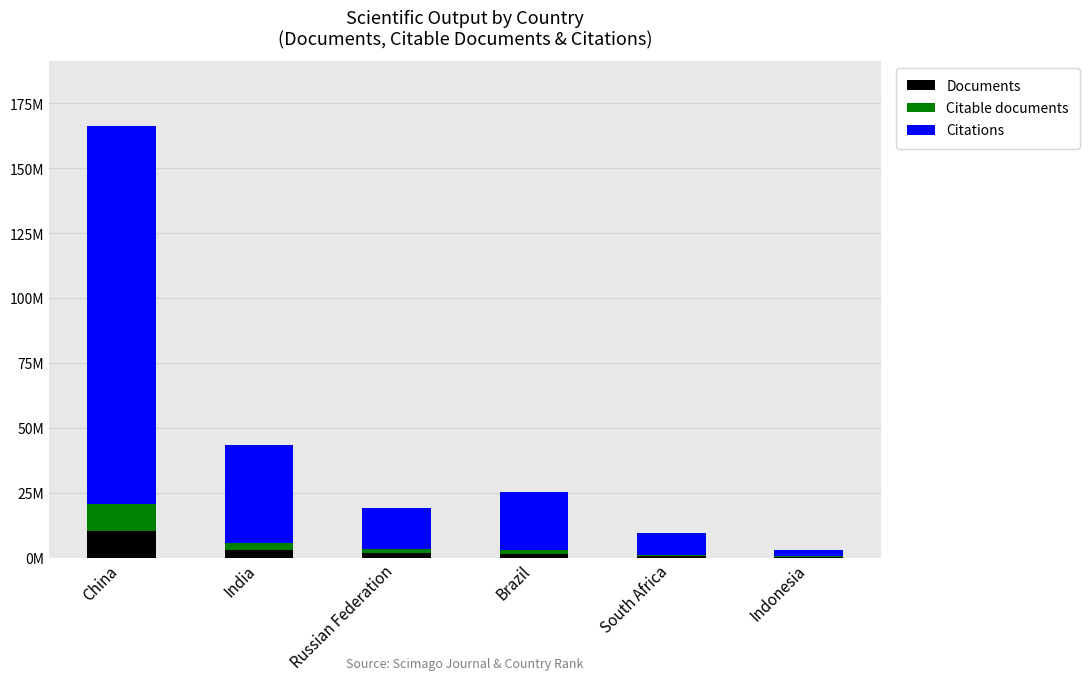

Are the bars horizontal?

No